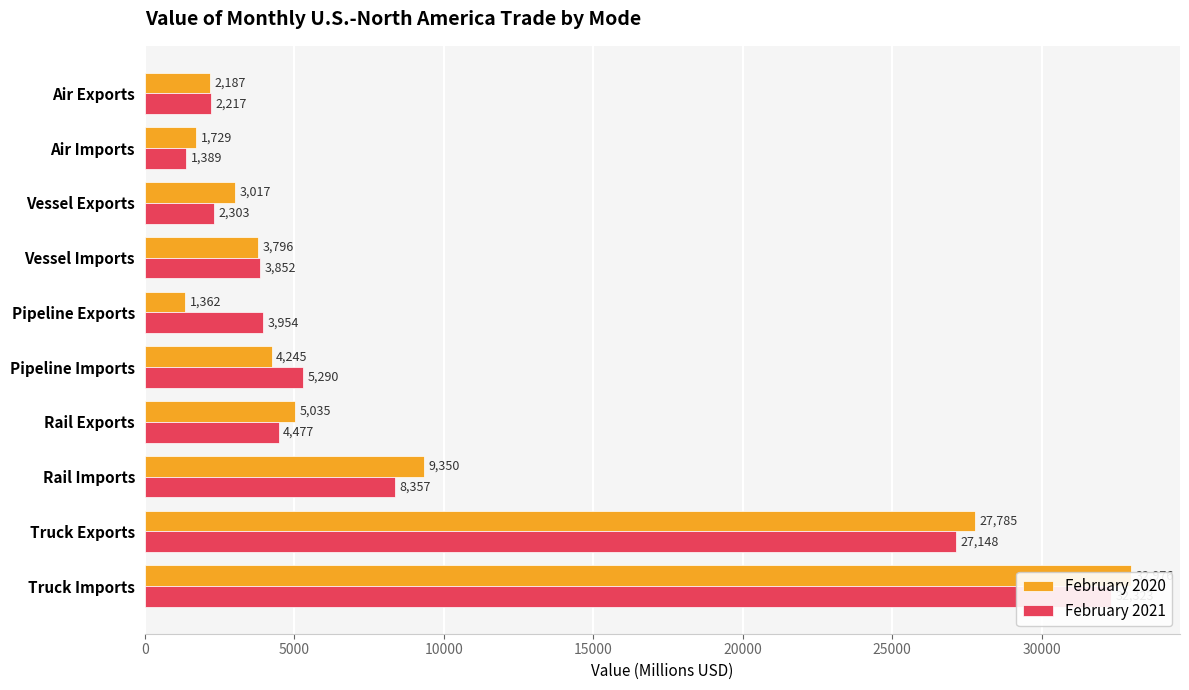

What is the maximum value for February 2020?

32976.0